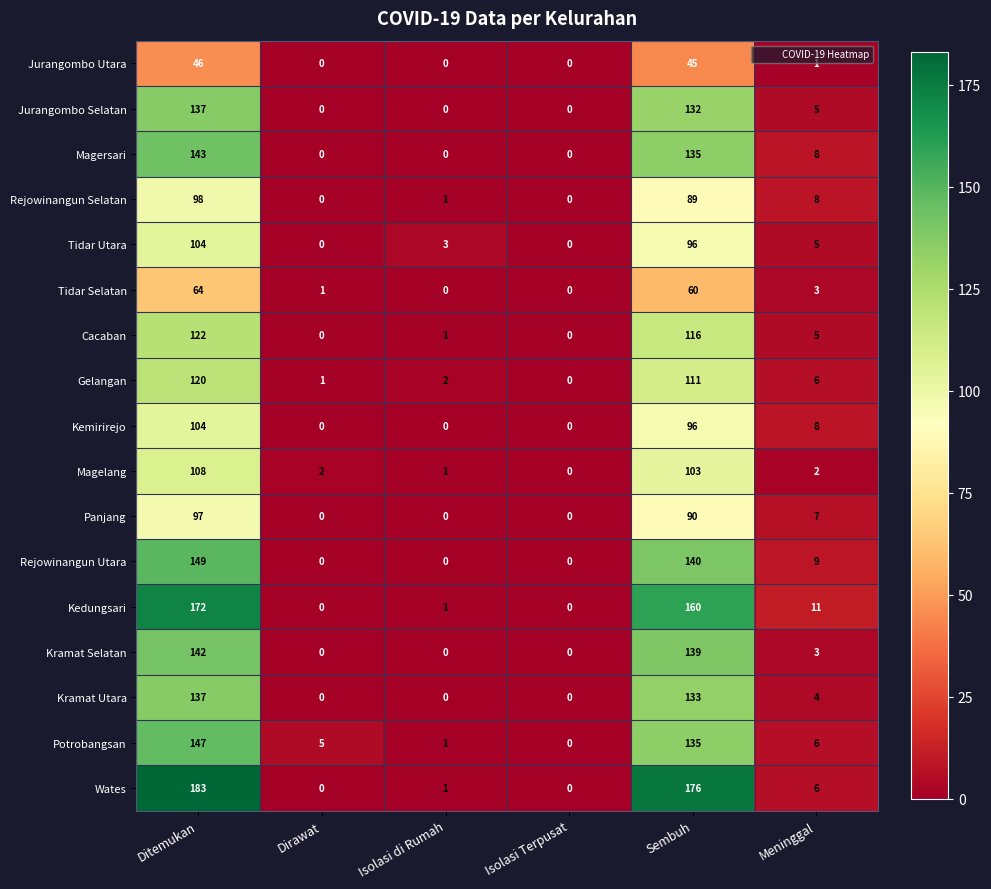

Is it true that Cacaban equals 0 at Dirawat?

True